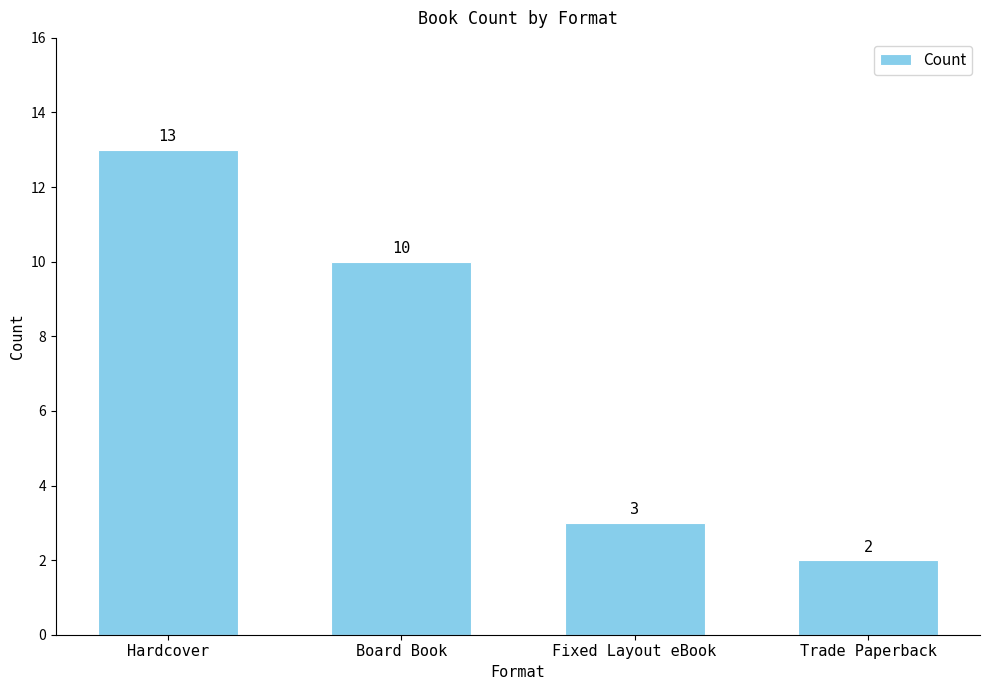

Is it true that the value at Trade Paperback is 1?

False